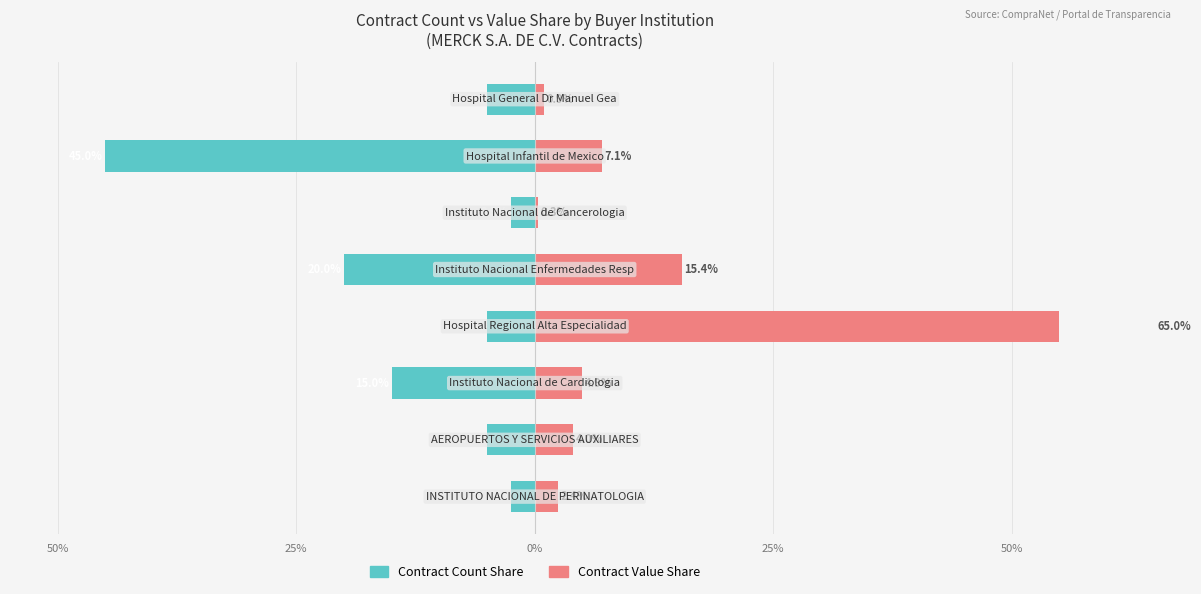

What is the average value of the Contract Value Share (%) series?

12.5